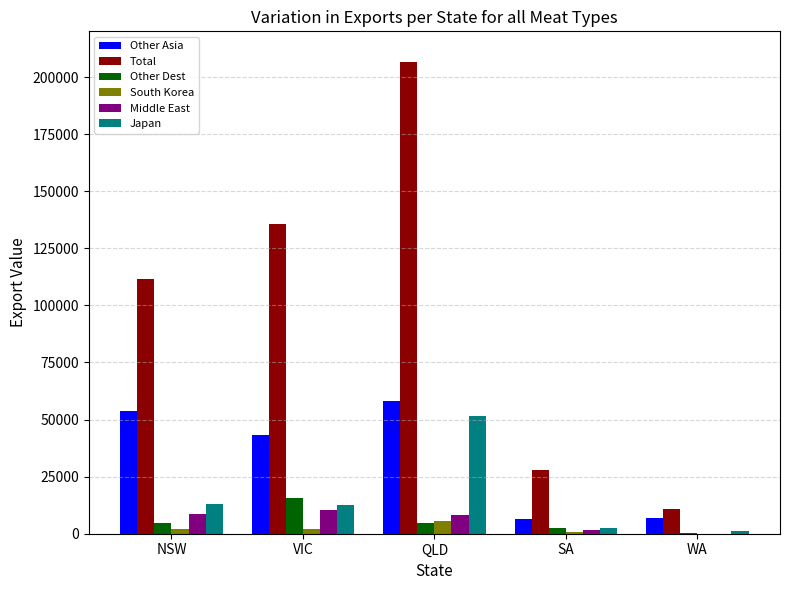

What is the greatest value displayed?

206699.9